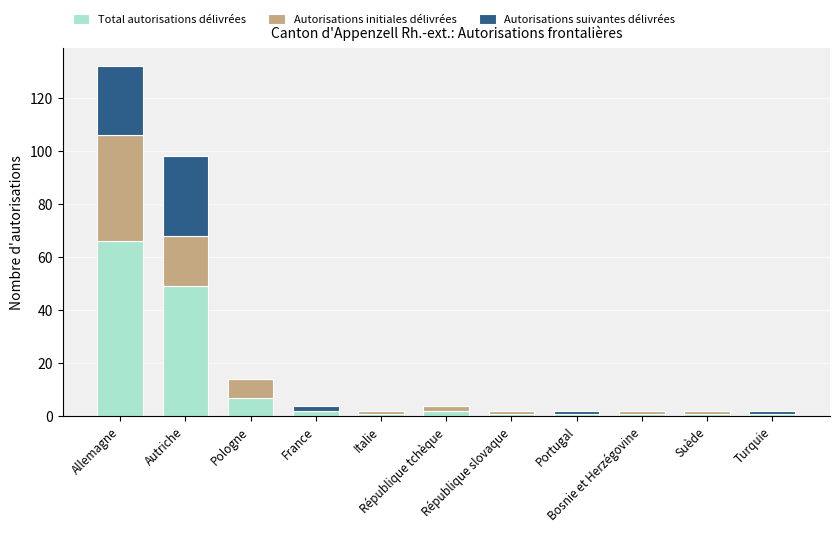

Which series changed the most between République tchèque and Suède?

Total autorisations délivrées